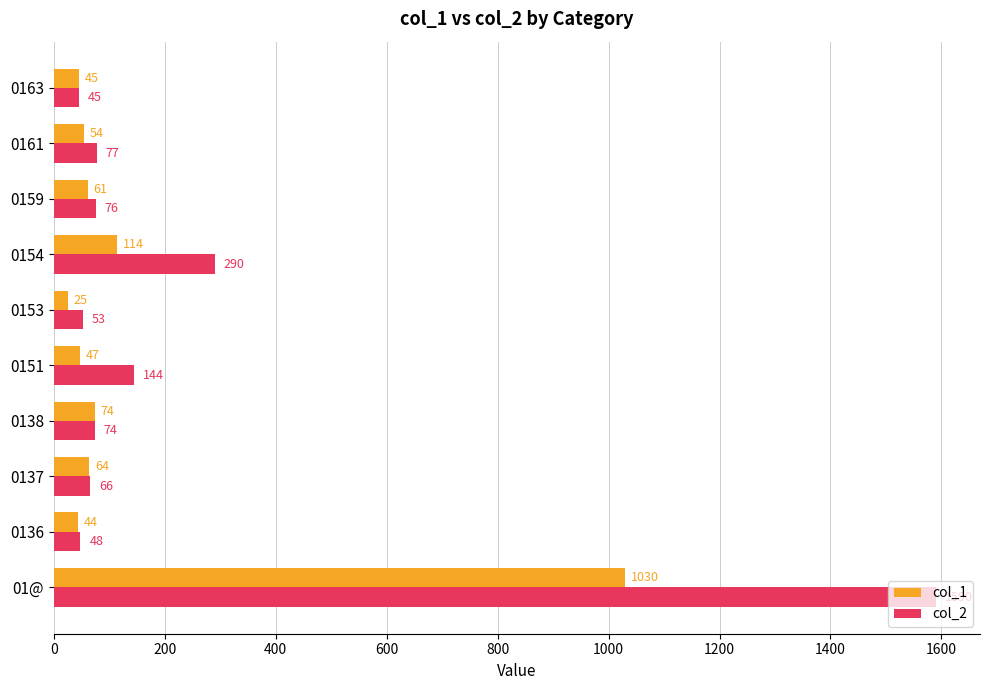

At which label is col_1 closest to 527?

0154